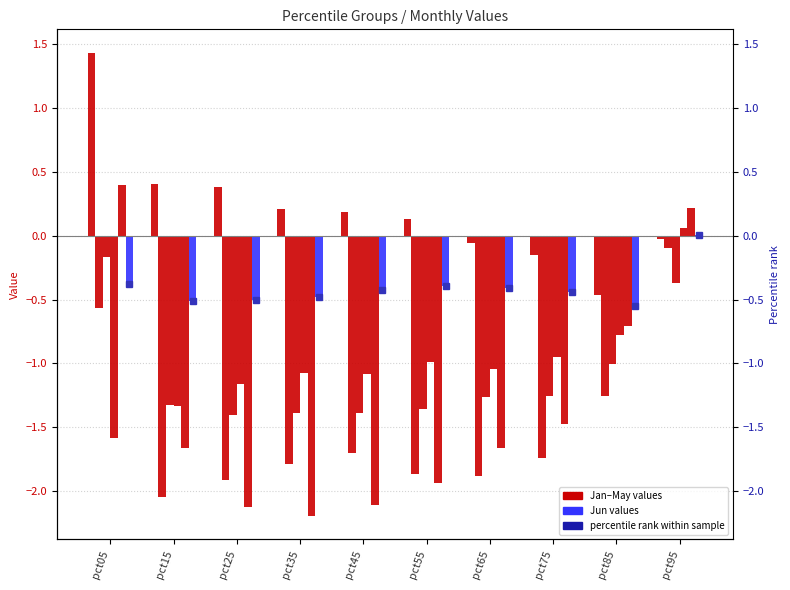

What is the difference between the maximum and minimum values in the Jan series?

1.9